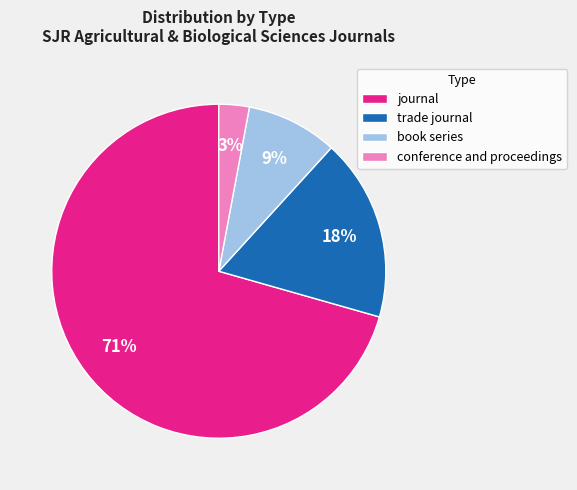

Which slice is the largest?

journal